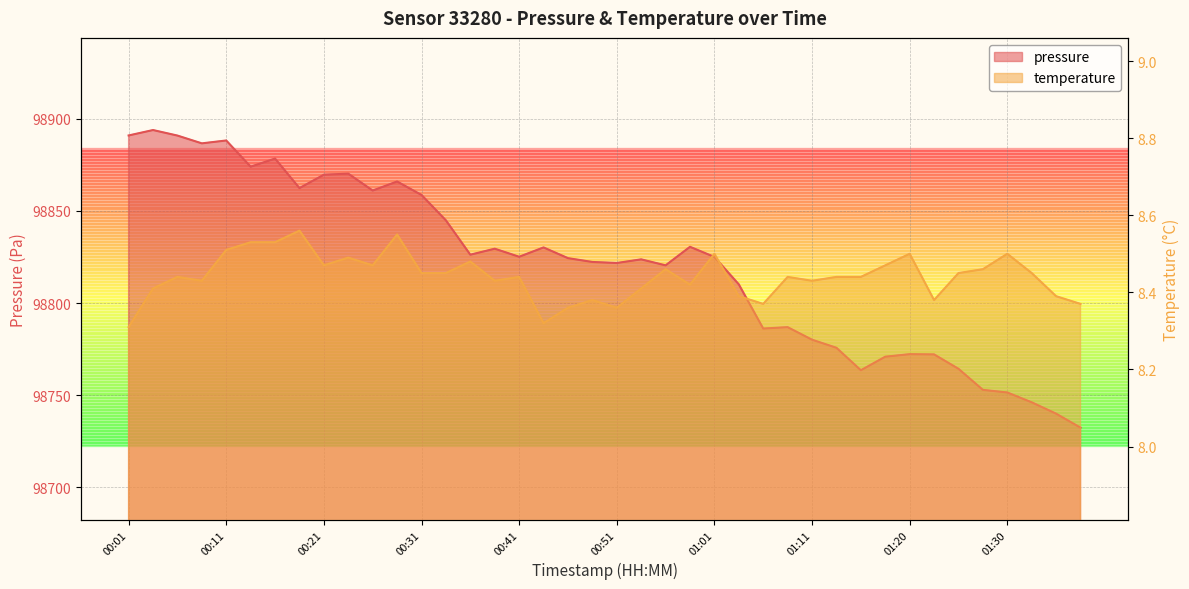

List the series in order of their peak value, lowest first.

temperature, pressure